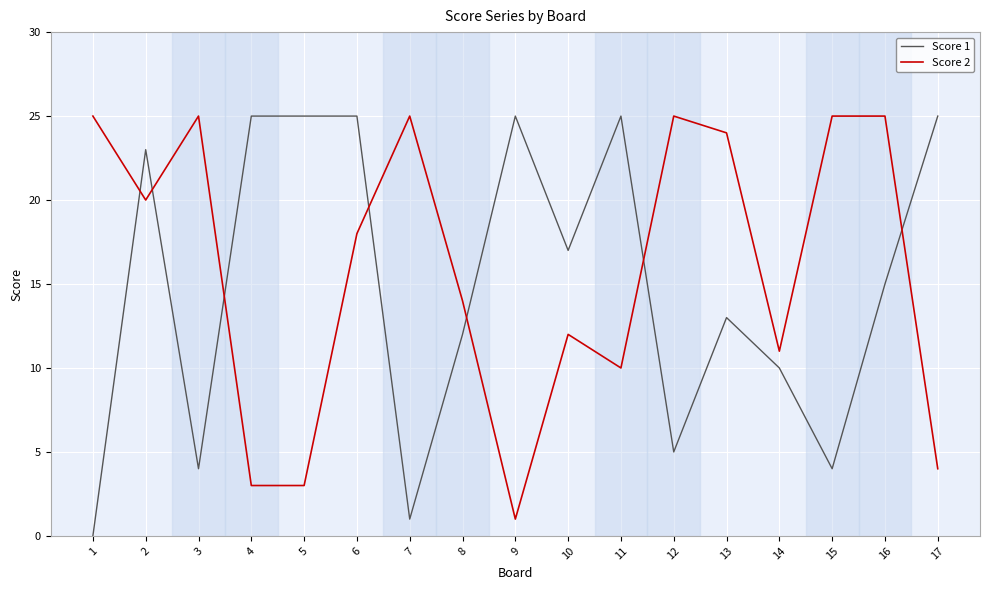

True or false: Score 2 has a value of 1 at 9.

True